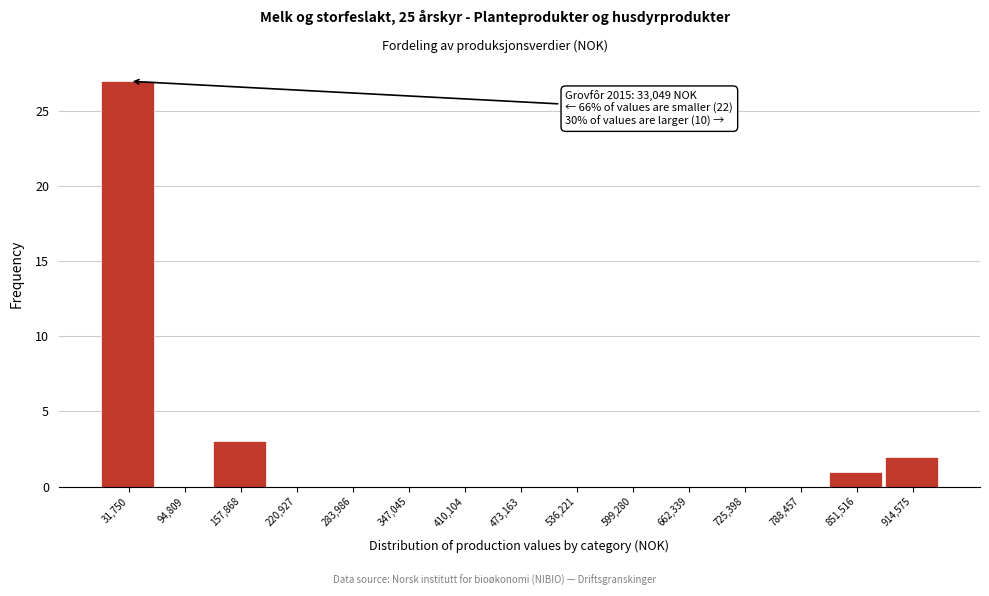

Which range on the x-axis has the tallest bar?

0 to 60000